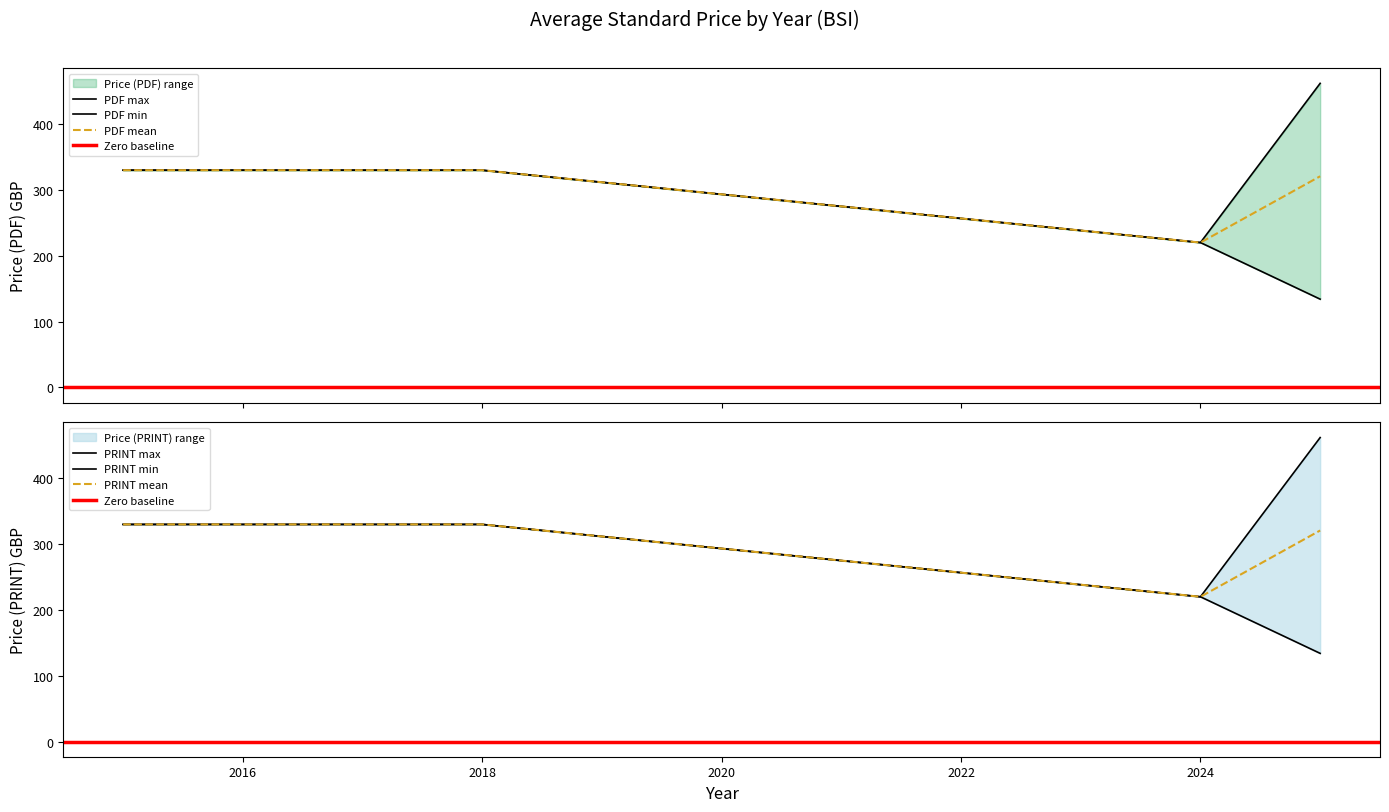

Does the chart display data point markers on the line(s)?

No